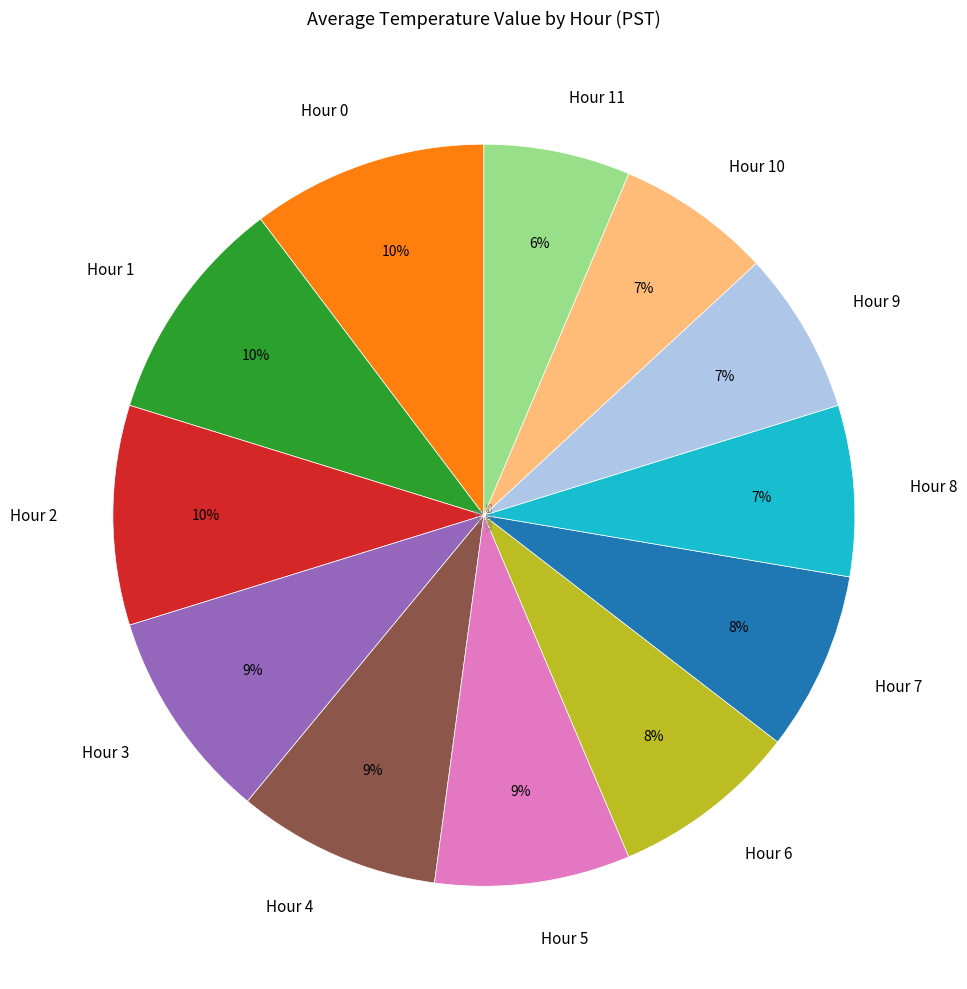

Is Hour 1 the majority of the pie?

No